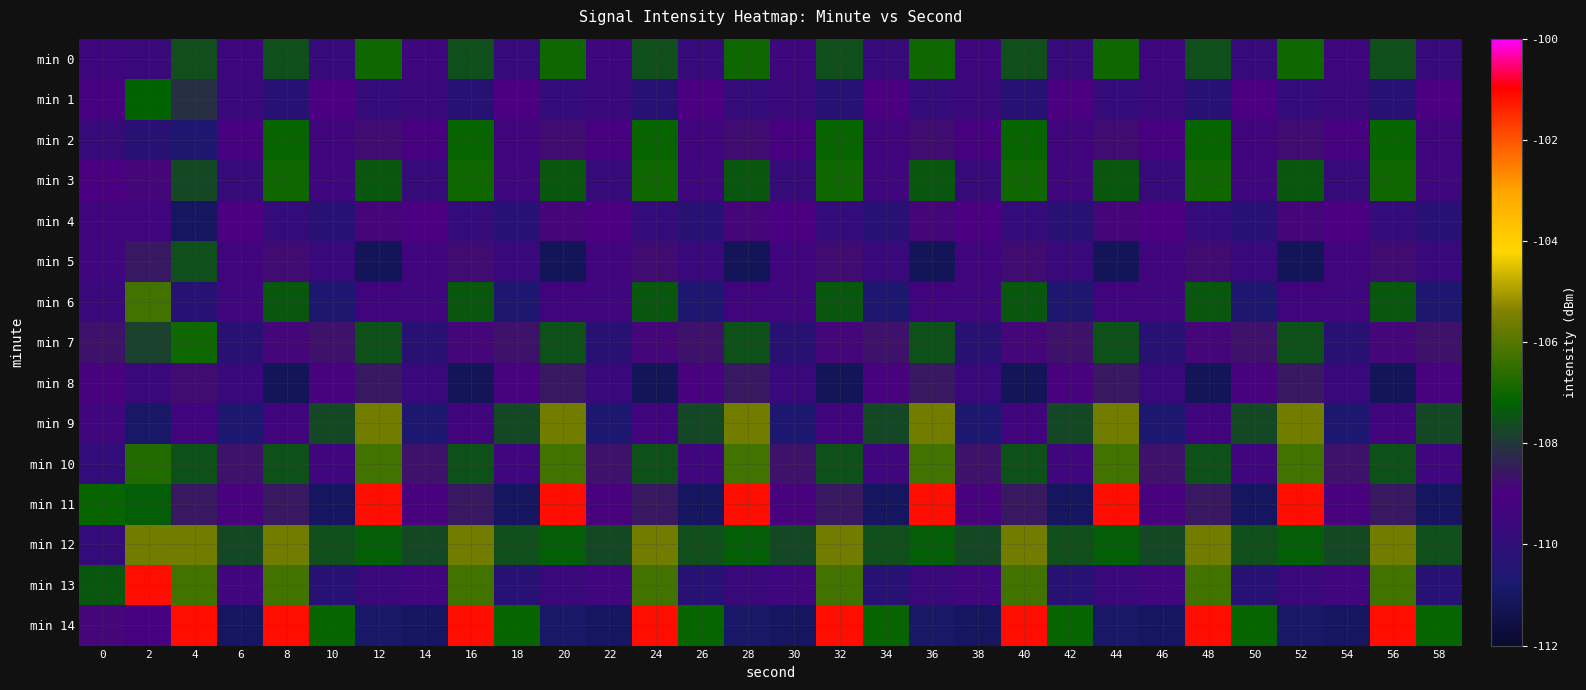

Which label corresponds to the largest value in the chart?

12